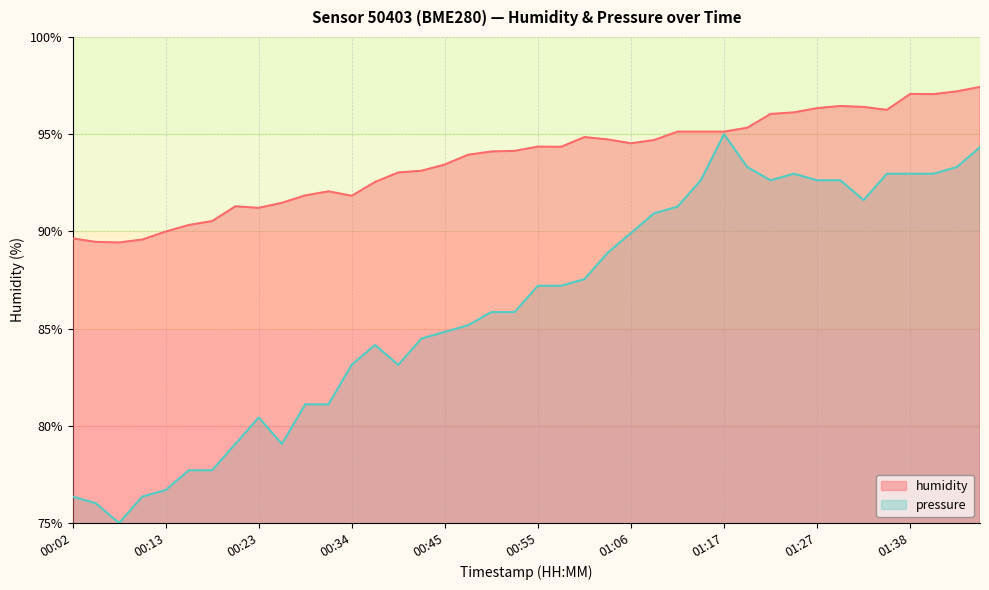

What is the sum of the humidity values at 00:37 and 00:18?

183.1